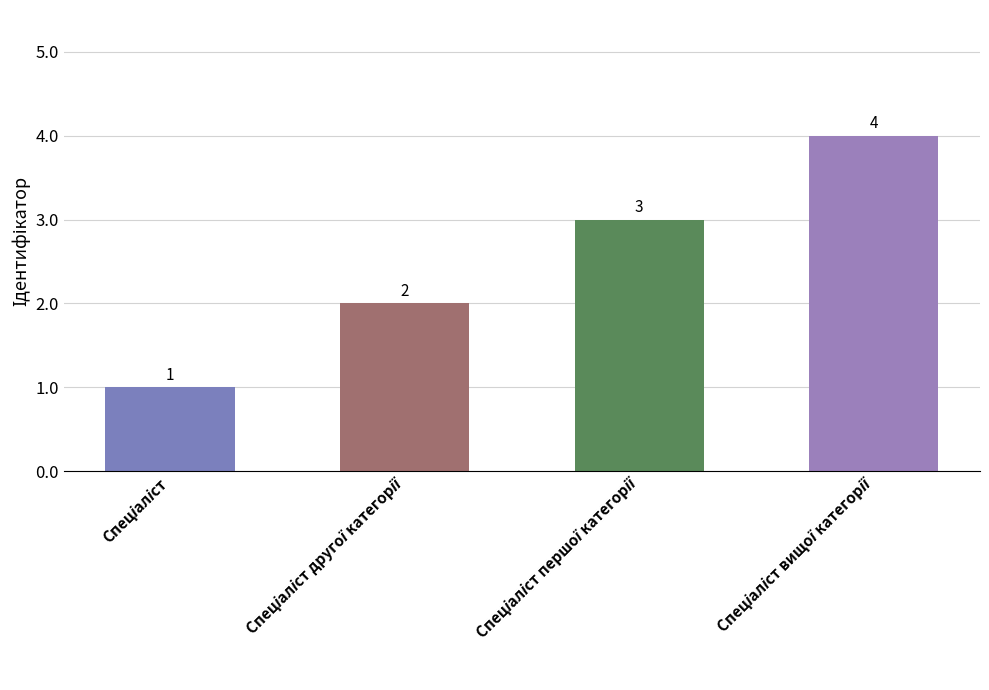

How many bars are there in total?

4